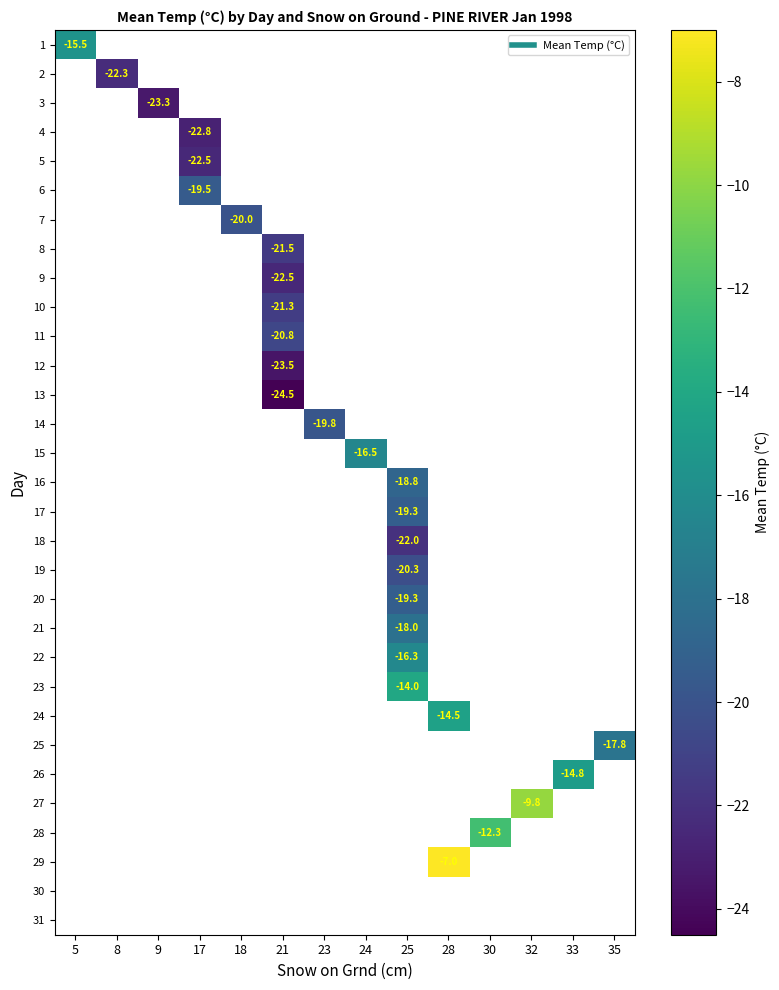

How many distinct data groups are displayed?

31